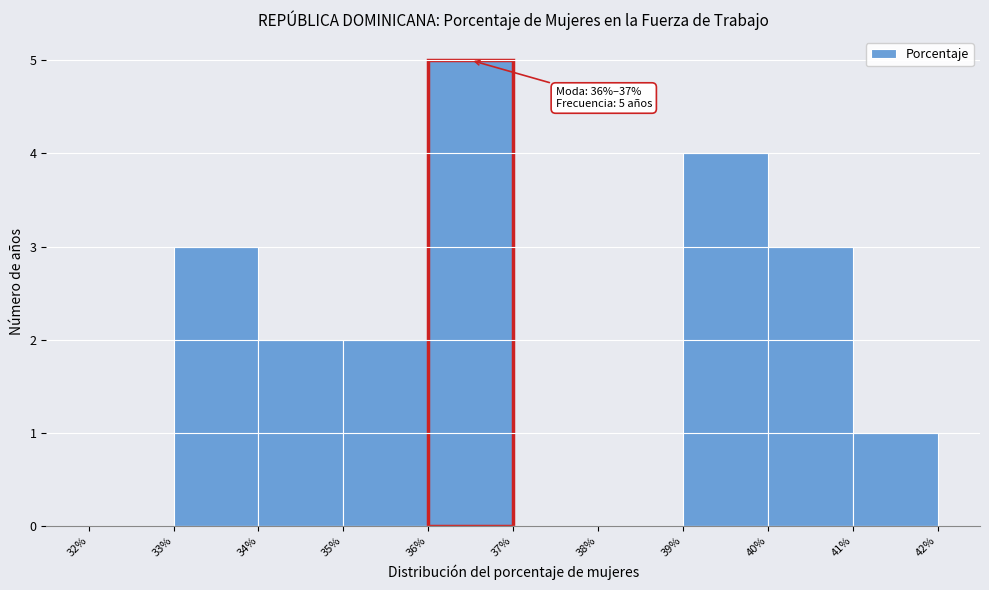

Over which range of the x-axis is the bar tallest?

36% to 37%